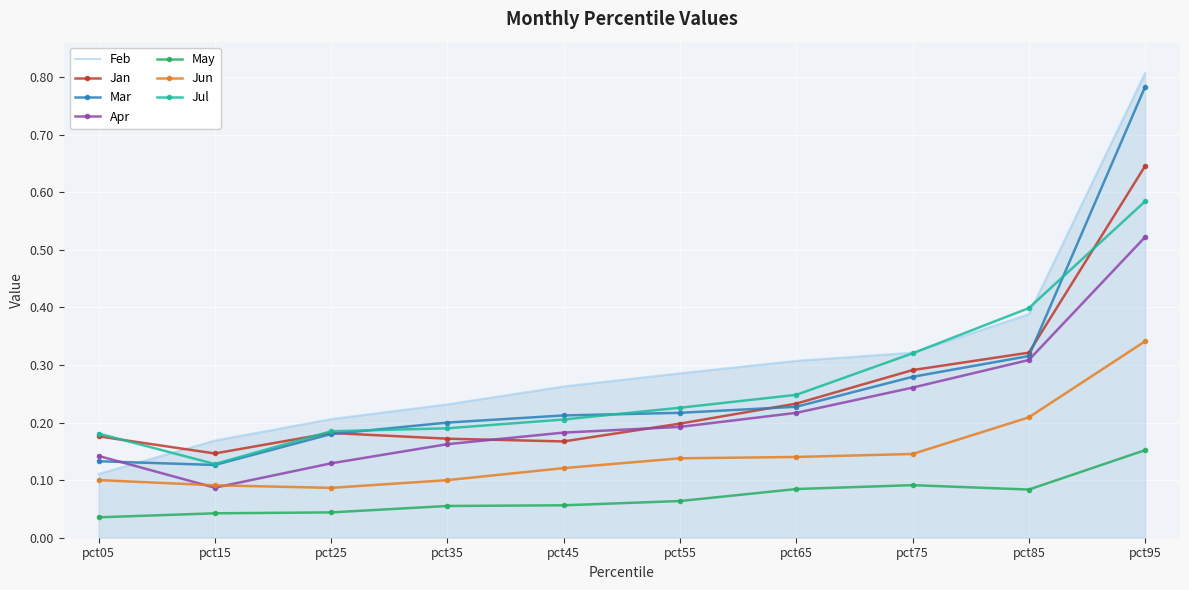

Which series changed the most between pct15 and pct45?

Apr